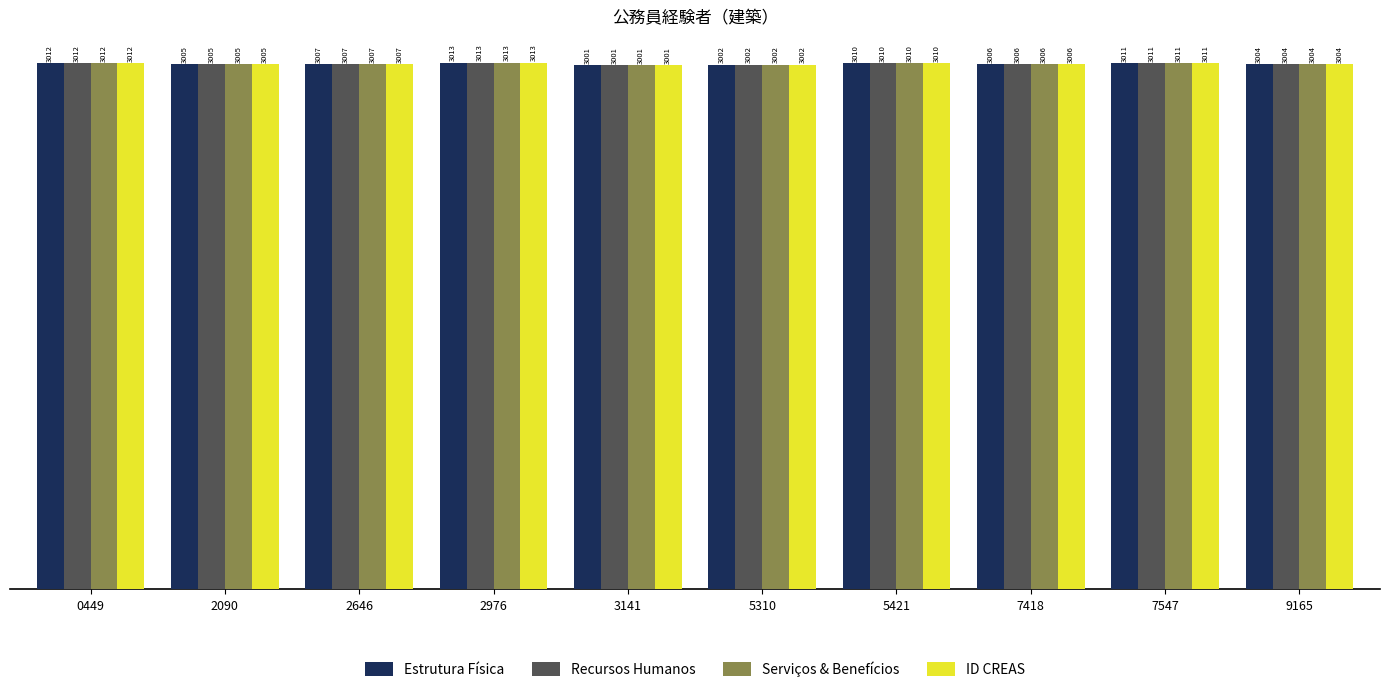

How many values in the Serviços & Benefícios series are below 3007?

5